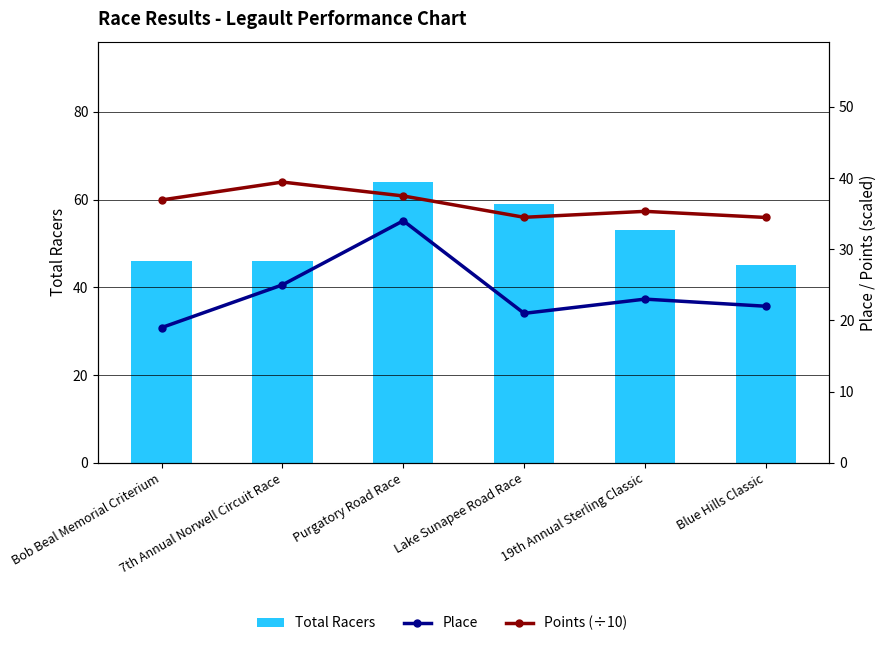

What is the average value of the Total Racers series?

52.2